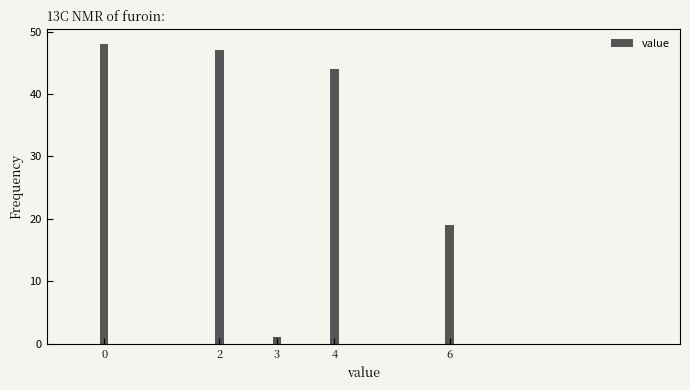

Reading right to left, extract all data points from this chart.

19	44	1	47	48